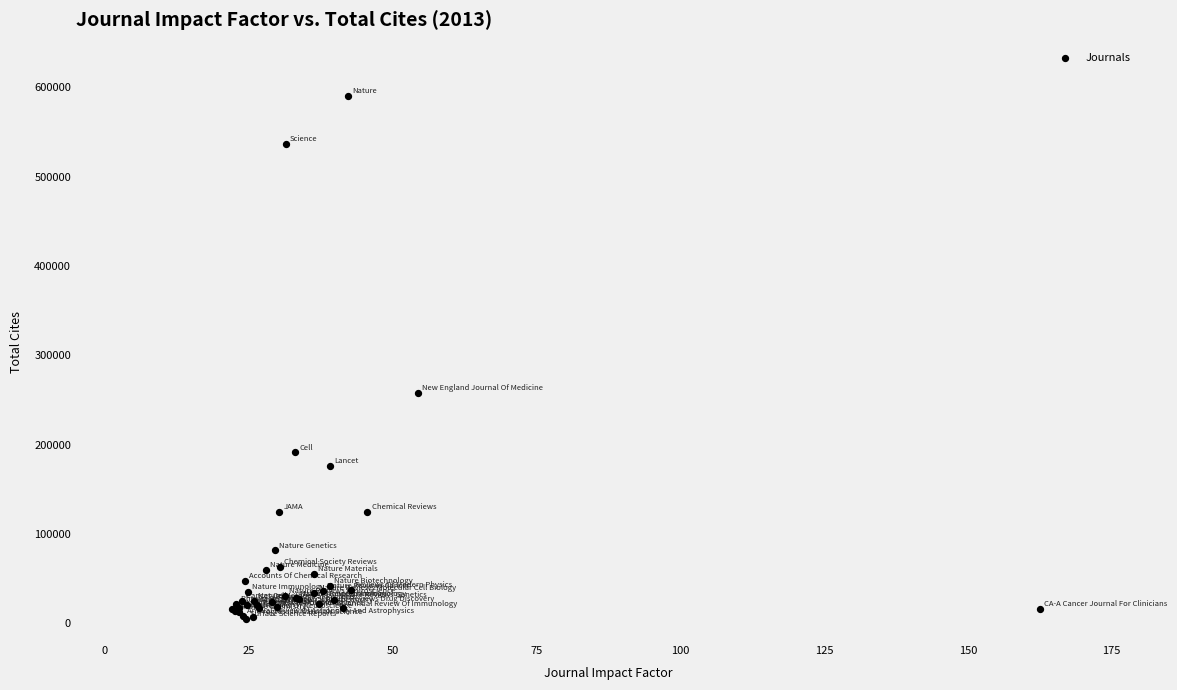

What Y value in the scatter plot is closest to 297367?

257469